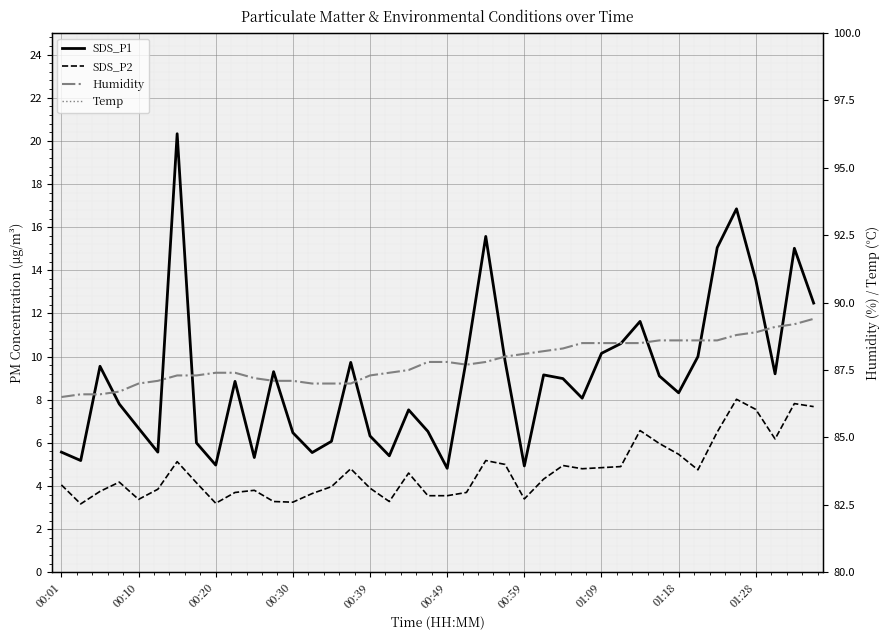

List the labels in order of SDS_P2 value, largest first.

35, 38, 39, 36, 30, 34, 37, 31, 32, 22, 00:59, 23, 26, 29, 28, 15, 27, 33, 18, 25, 00:30, 01:09, 00:01, 14, 16, 00:49, 10, 00:20, 01:28, 21, 13, 19, 20, 24, 00:39, 11, 17, 12, 01:18, 00:10